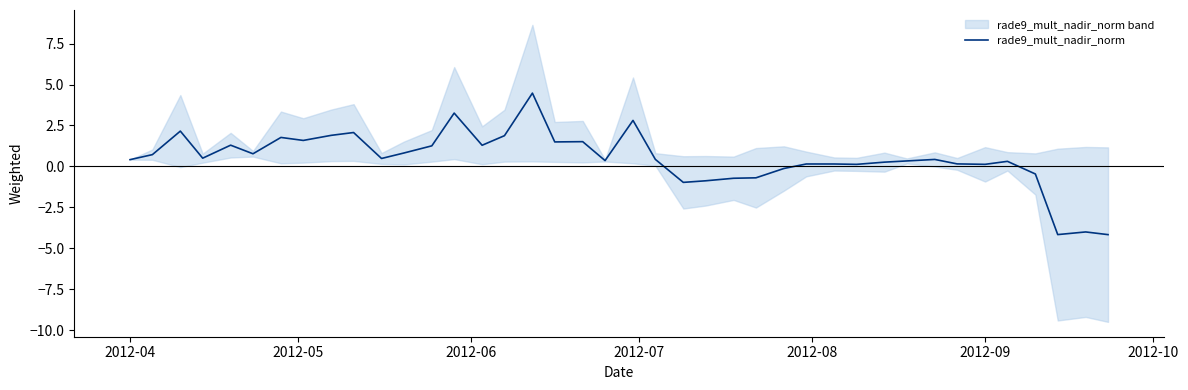

How many negative values are there?

9